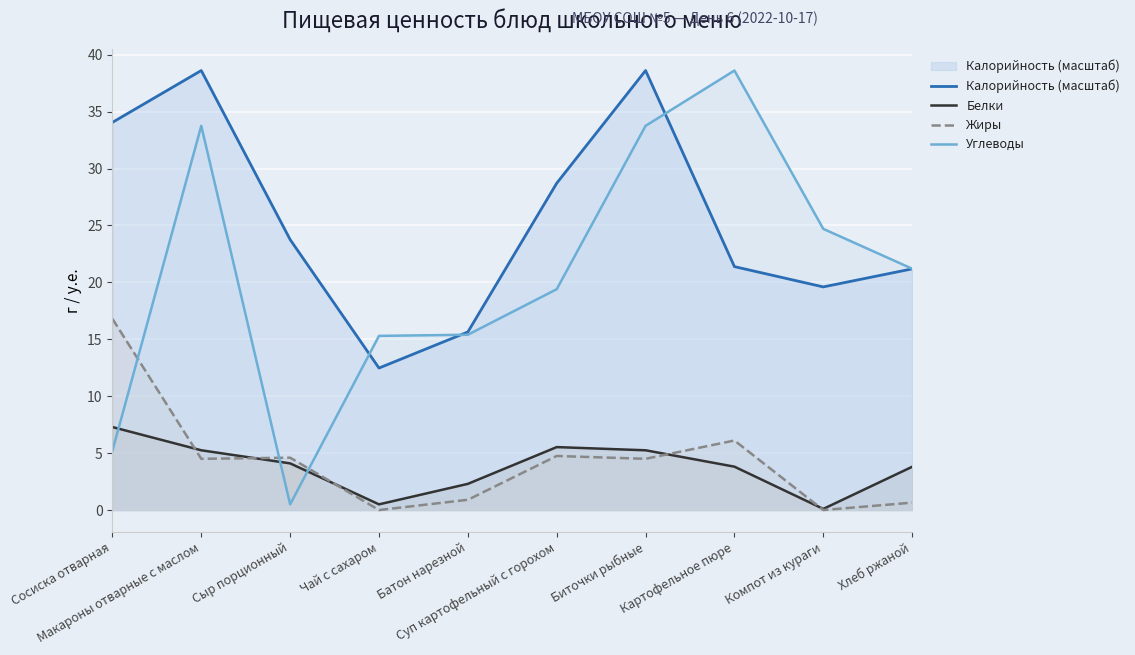

Between Биточки рыбные and Картофельное пюре, which series saw the biggest shift?

Калорийность (масштаб)